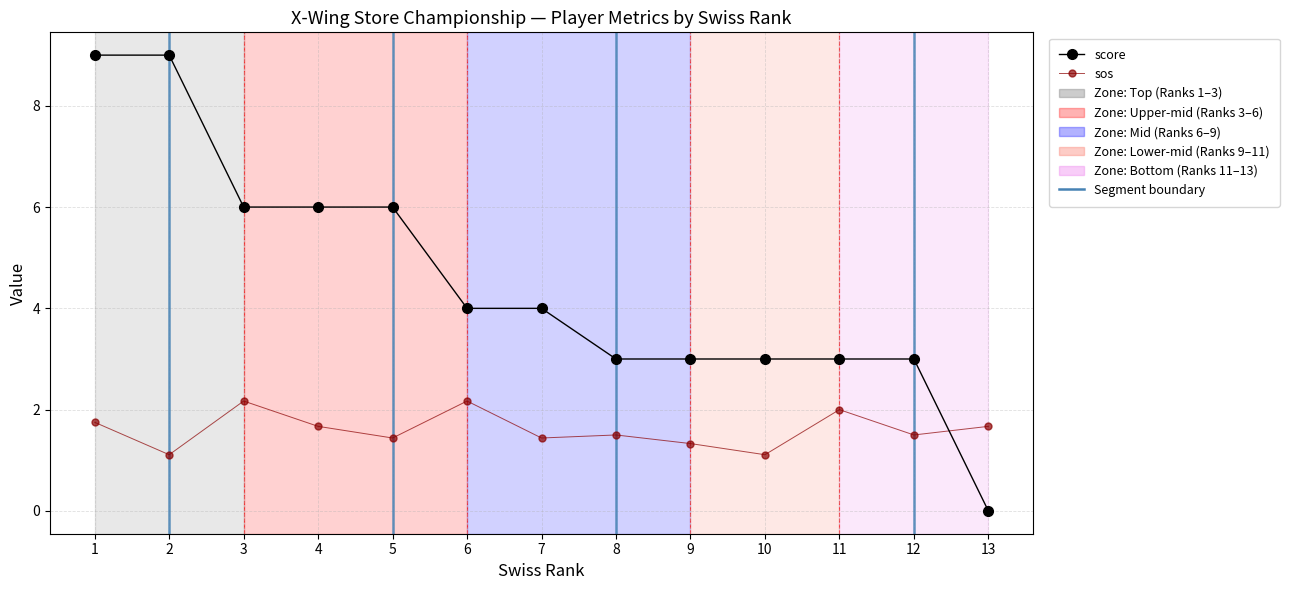

Reading left to right, extract all data points from this chart.

score: 9.0	9.0	6.0	6.0	6.0	4.0	4.0	3.0	3.0	3.0	3.0	3.0	0.0
sos: 1.8	1.1	2.2	1.7	1.4	2.2	1.4	1.5	1.3	1.1	2.0	1.5	1.7